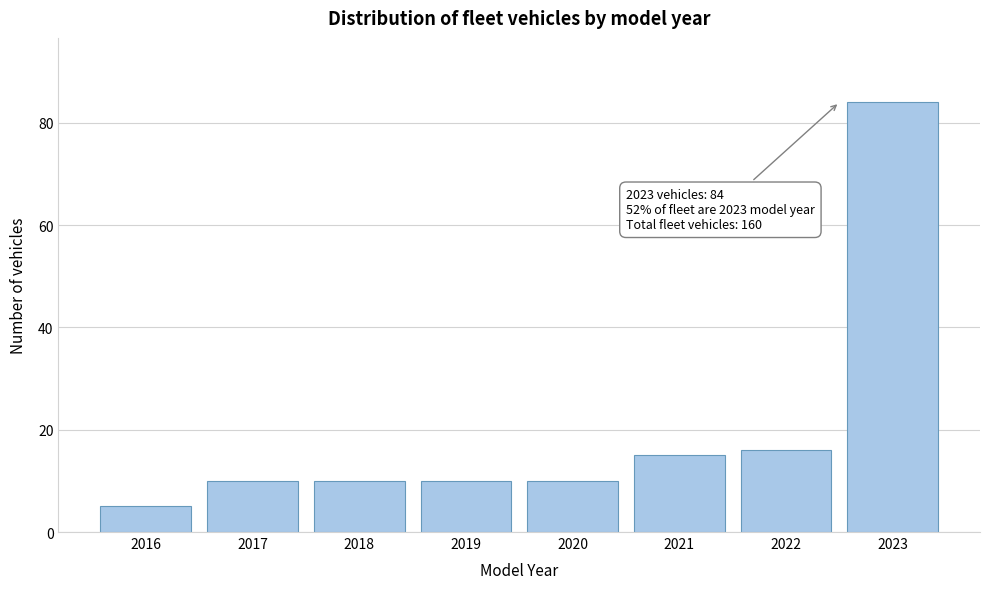

Reading left to right, transcribe all the data shown in this chart.

5	10	10	10	10	15	16	84